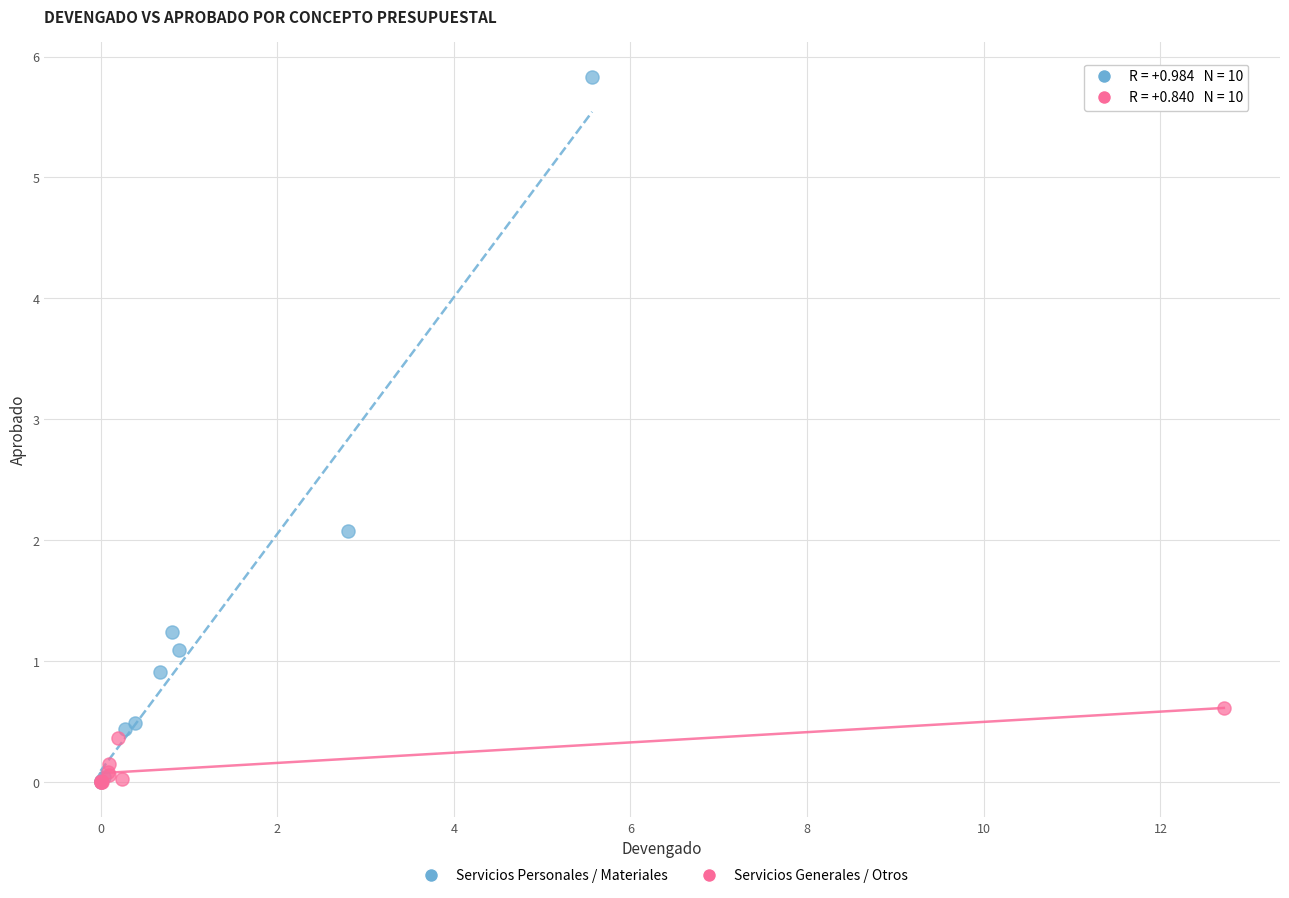

What are all the series names shown in the legend?

Servicios Personales / Materiales, Servicios Generales / Otros